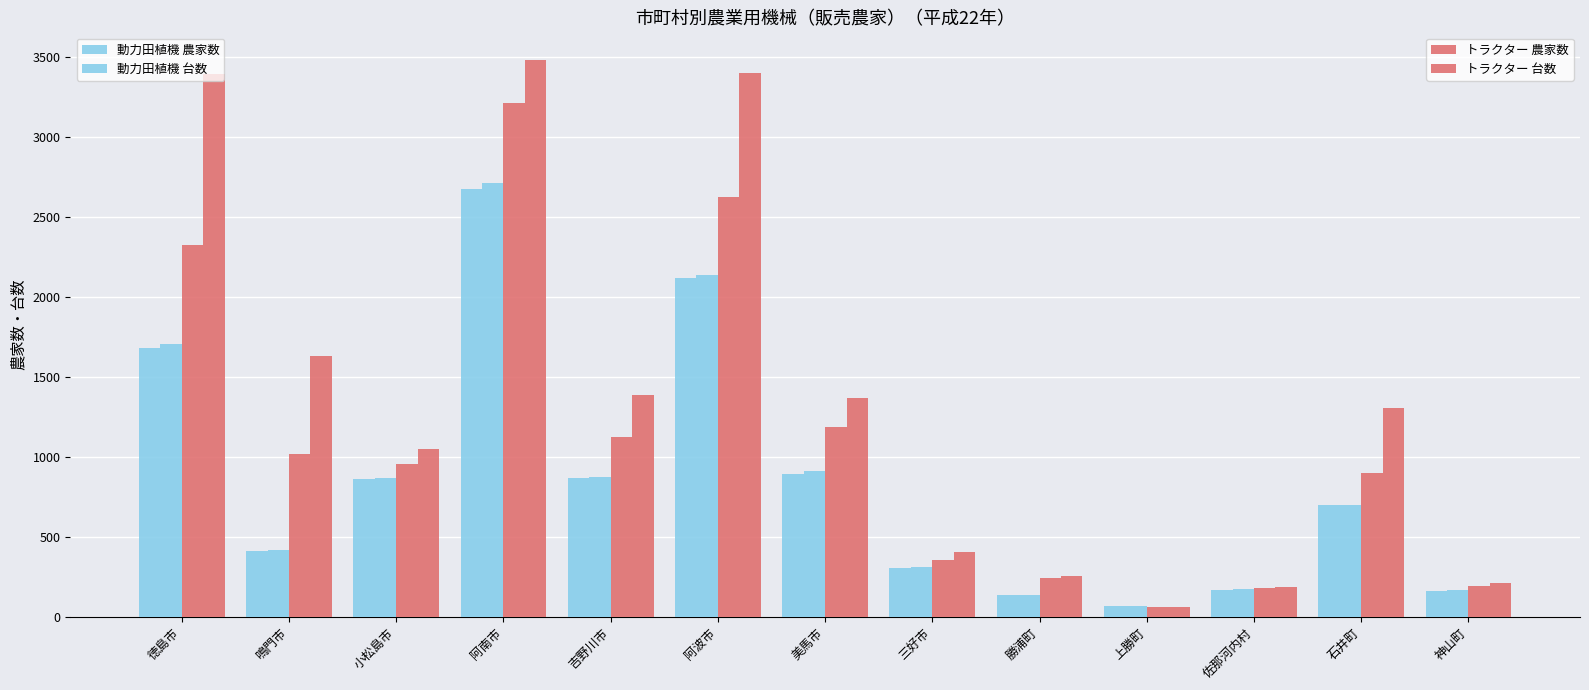

Does the chart contain stacked bars?

No